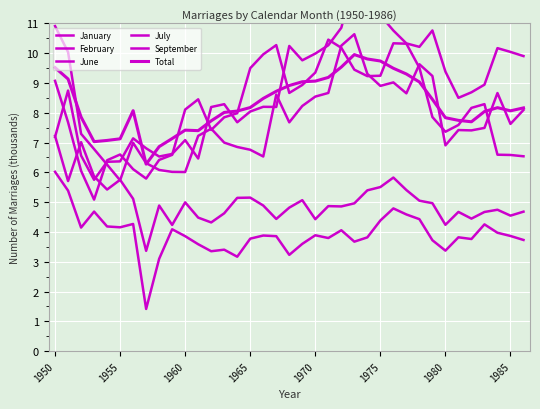

What is the sum of all July values?

300.0